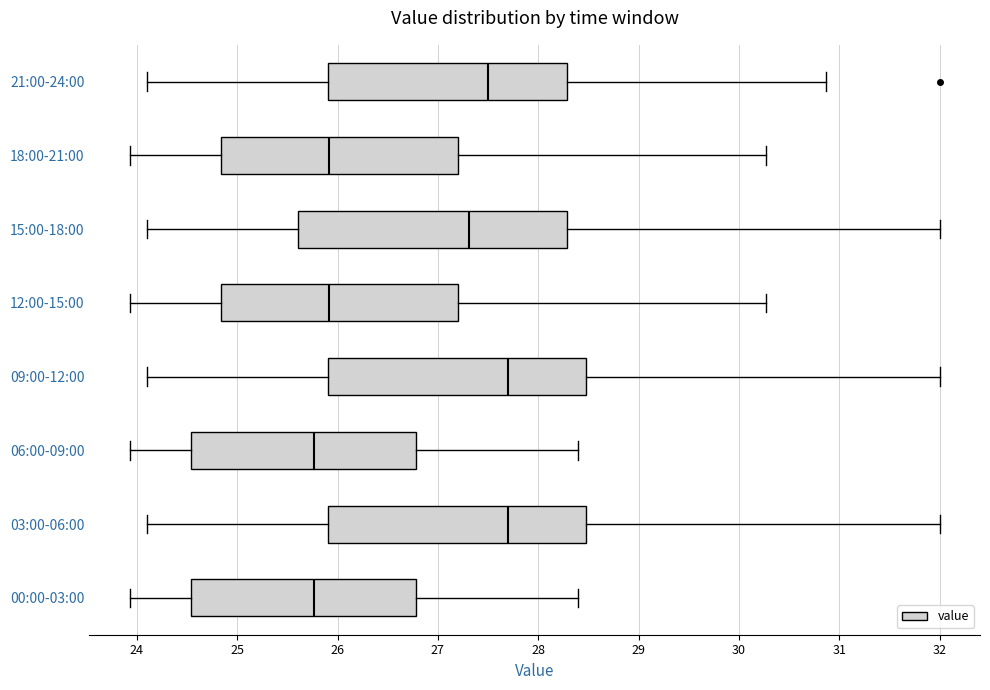

Where is the right edge of the box for 15:00-18:00 on the x-axis? The values are not printed on the chart, so give them approximately, as read against the axis.

28.3